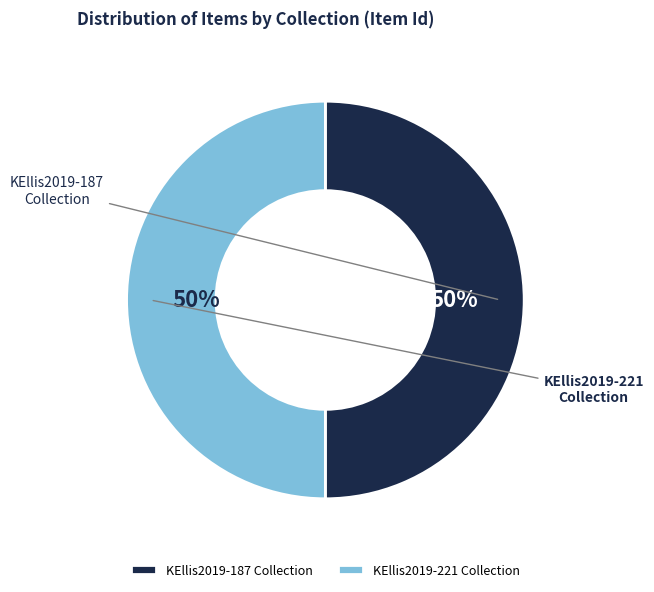

What percentage is the KEllis2019-221 Collection slice, to the nearest percent?

50%